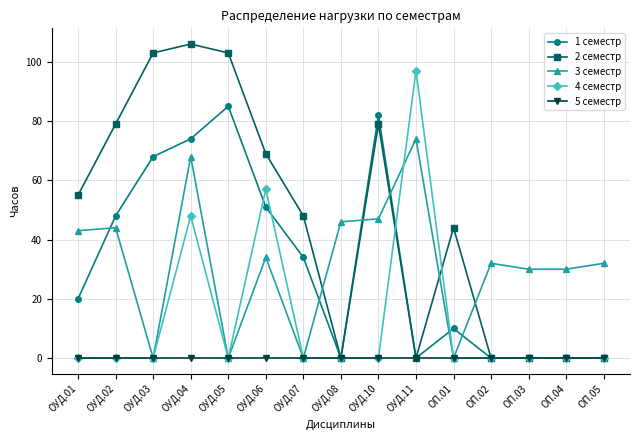

What is the label of the 11th point from the left?

ОП.01